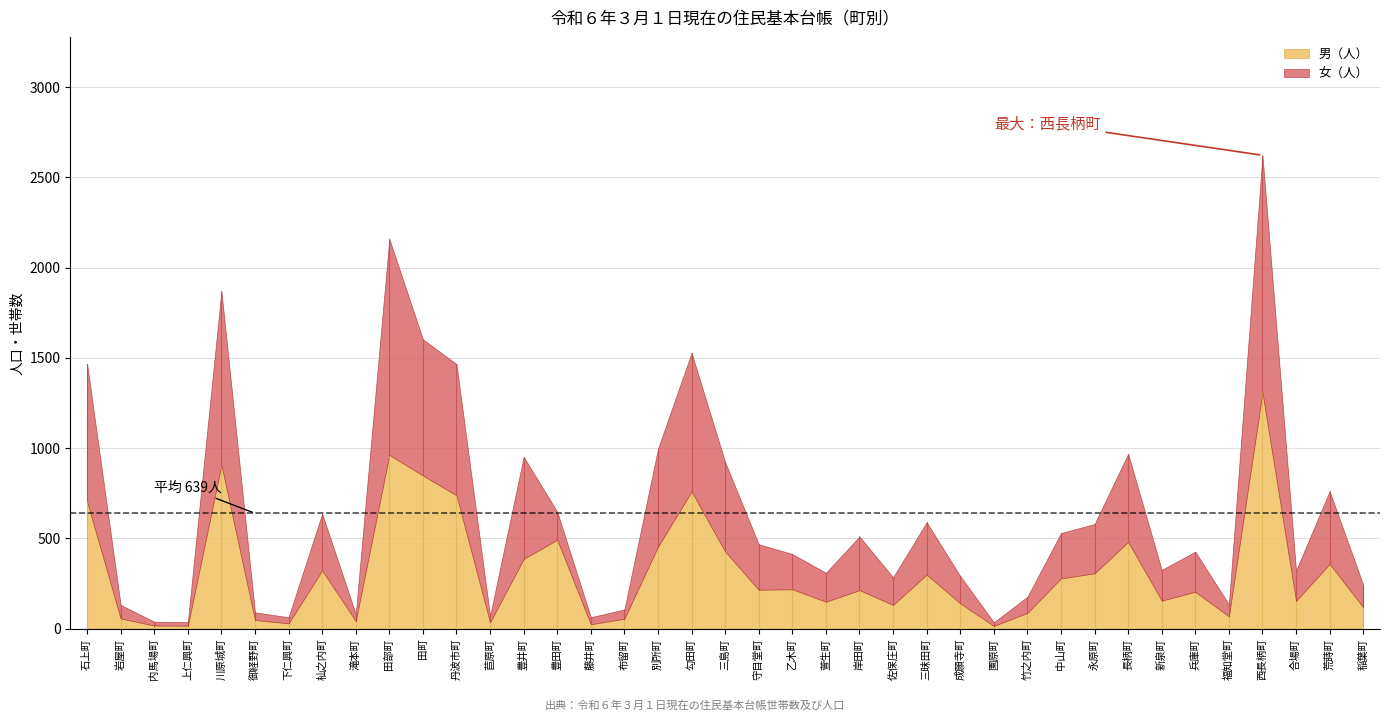

At which label is 計（人） closest to 1329?

丹波市町